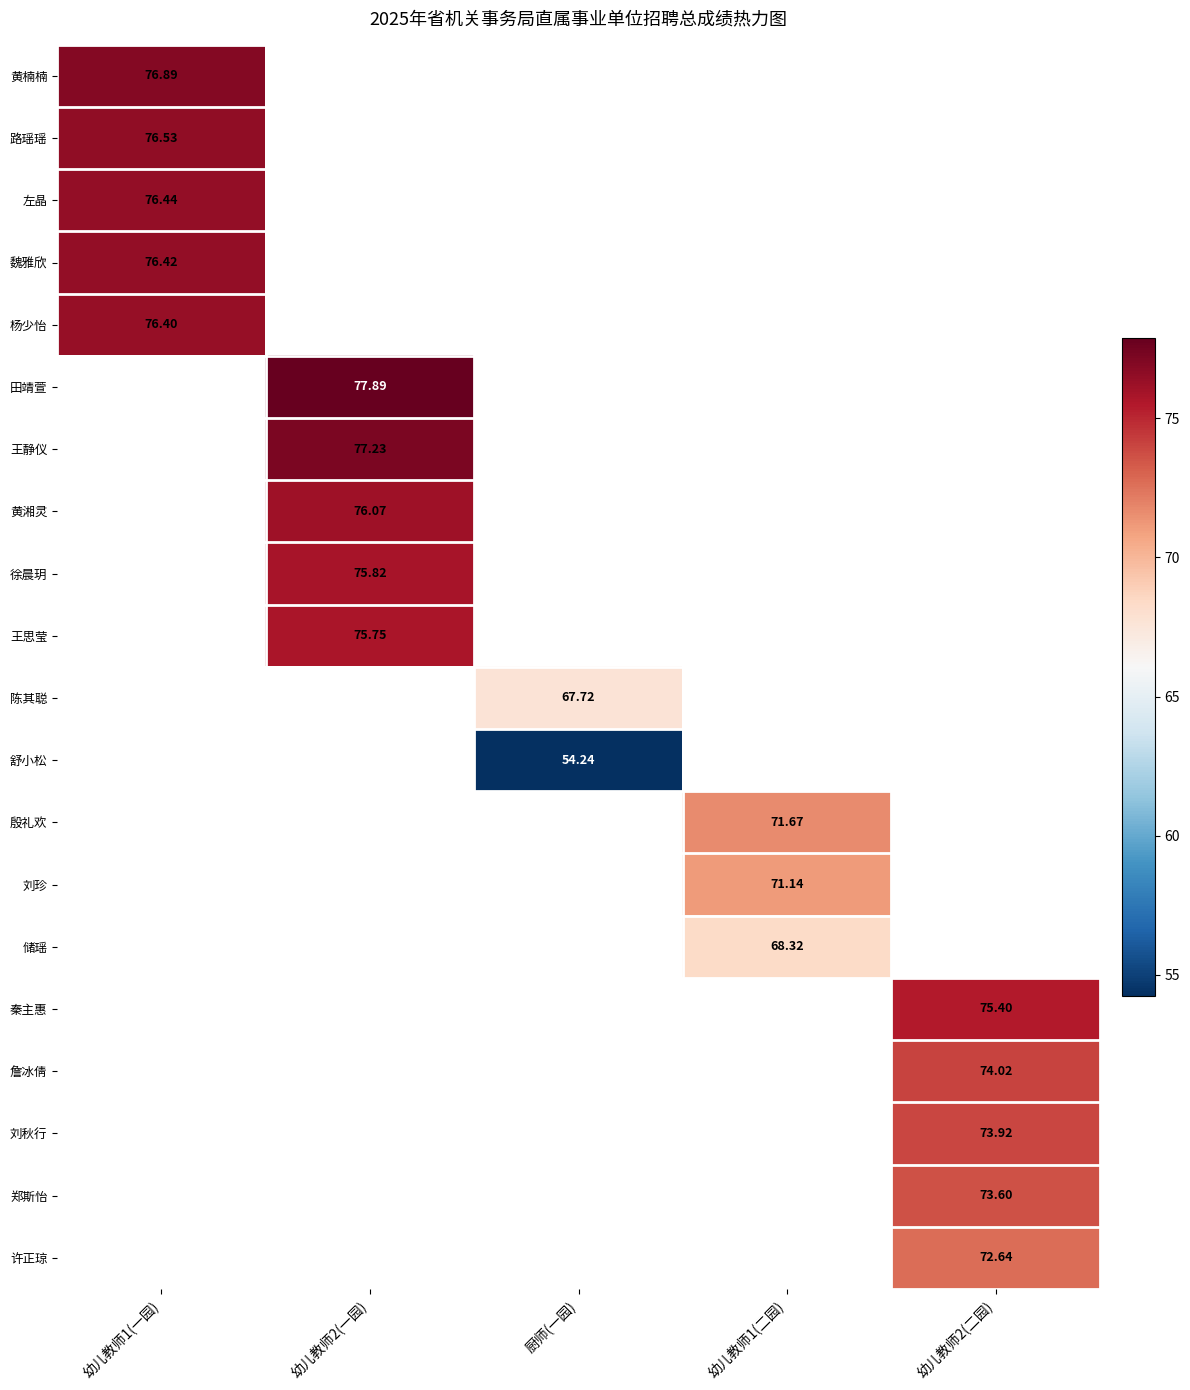

Which series has the largest range (max minus min)?

黄楠楠